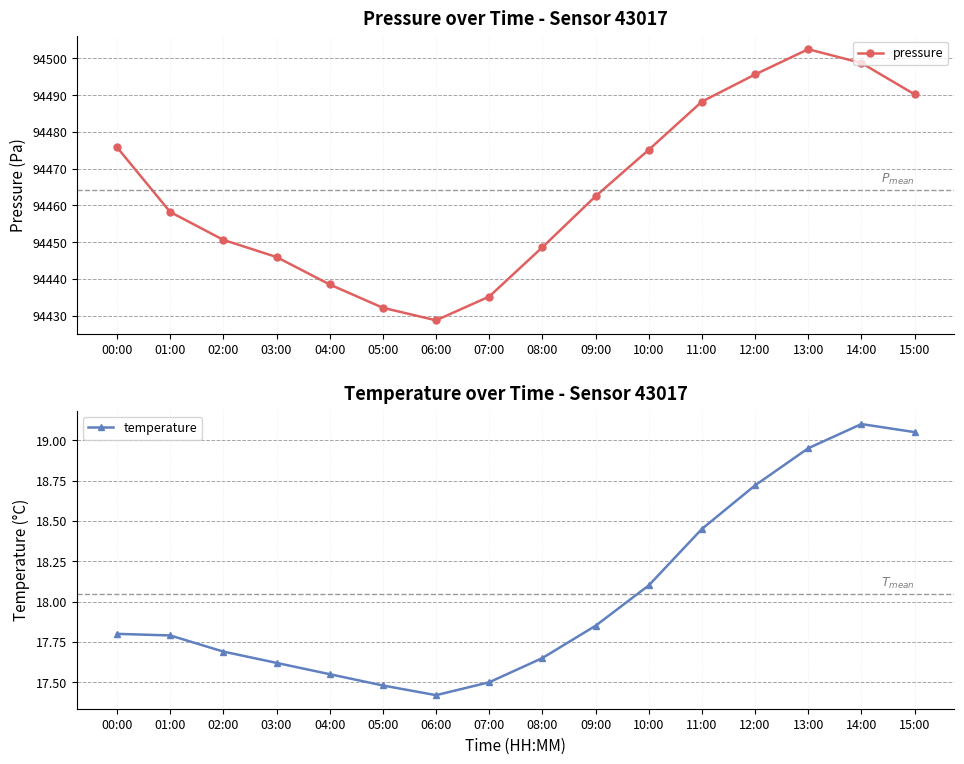

At how many categories does at least one series exceed 35693?

16